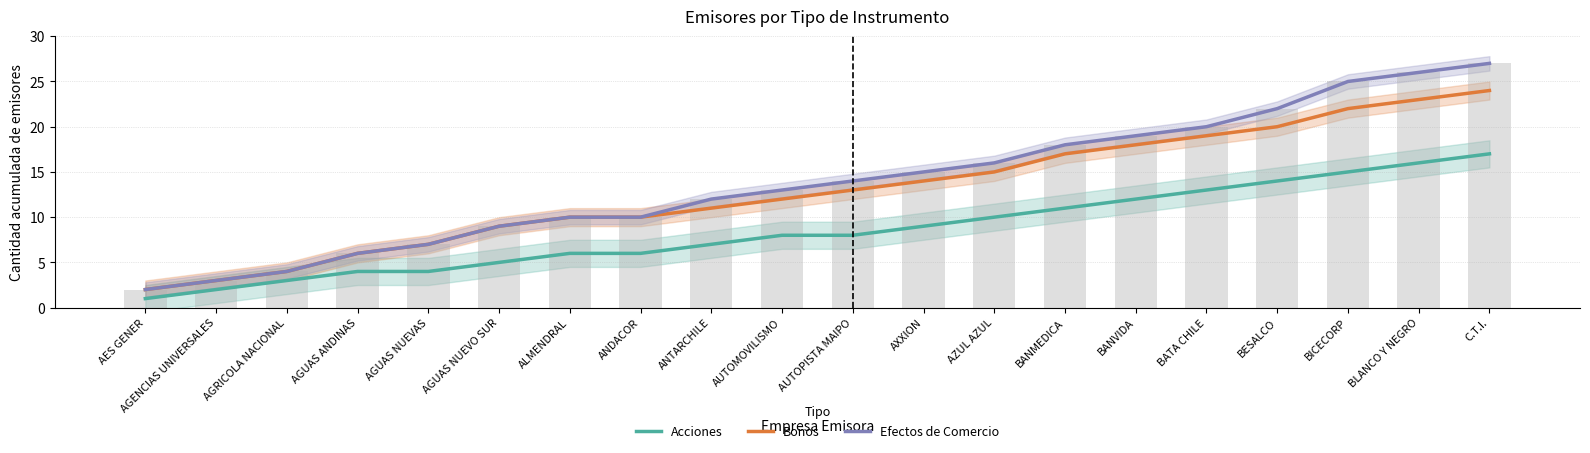

Rank the categories by Efectos de Comercio value from lowest to highest.

AES GENER, AGENCIAS UNIVERSALES, AGRICOLA NACIONAL, AGUAS ANDINAS, AGUAS NUEVAS, AGUAS NUEVO SUR, ALMENDRAL, ANDACOR, ANTARCHILE, AUTOMOVILISMO, AUTOPISTA MAIPO, AXXION, AZUL AZUL, BANMEDICA, BANVIDA, BATA CHILE, BESALCO, BICECORP, BLANCO Y NEGRO, C.T.I.